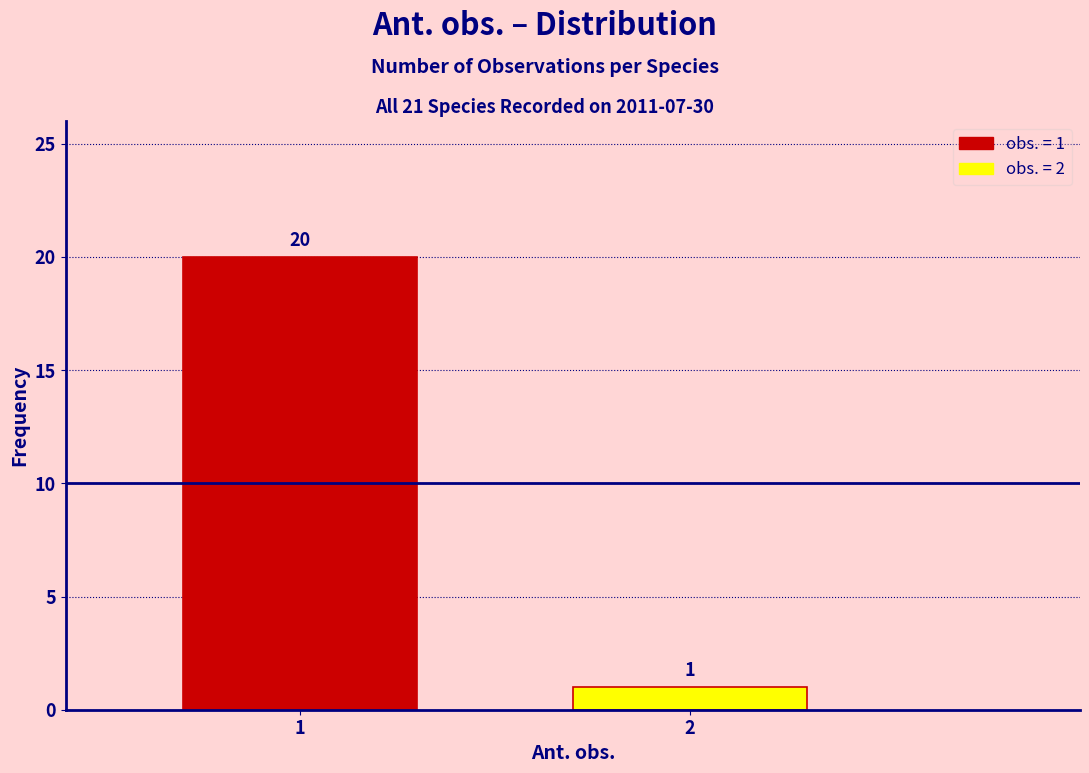

Reading left to right, list all the values displayed in this chart.

20	1